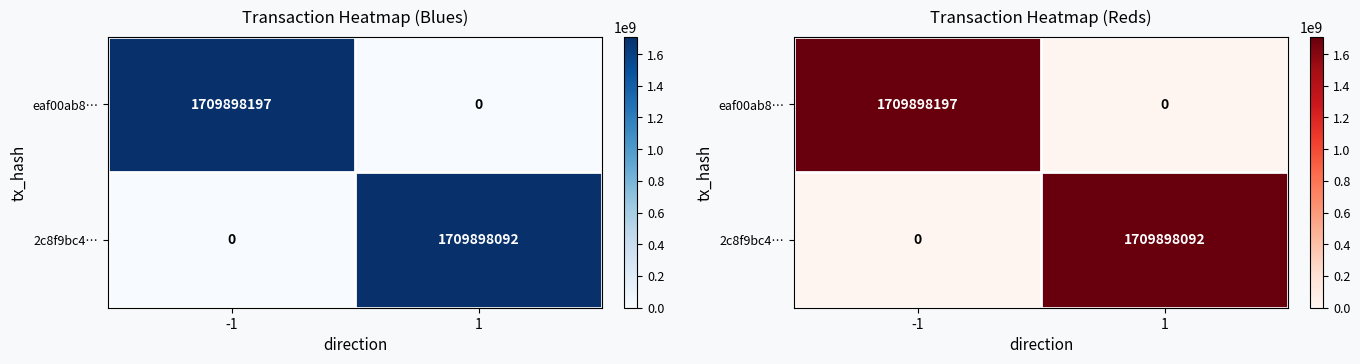

At -1, list the series in order from largest to smallest.

eaf00ab8…, 2c8f9bc4…